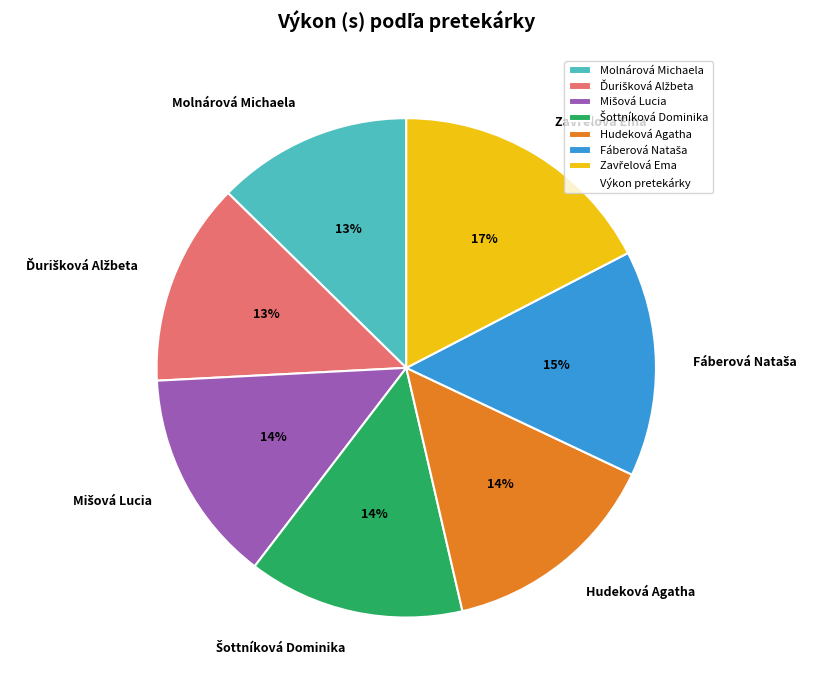

To the nearest percent, what is the average slice percentage?

14%